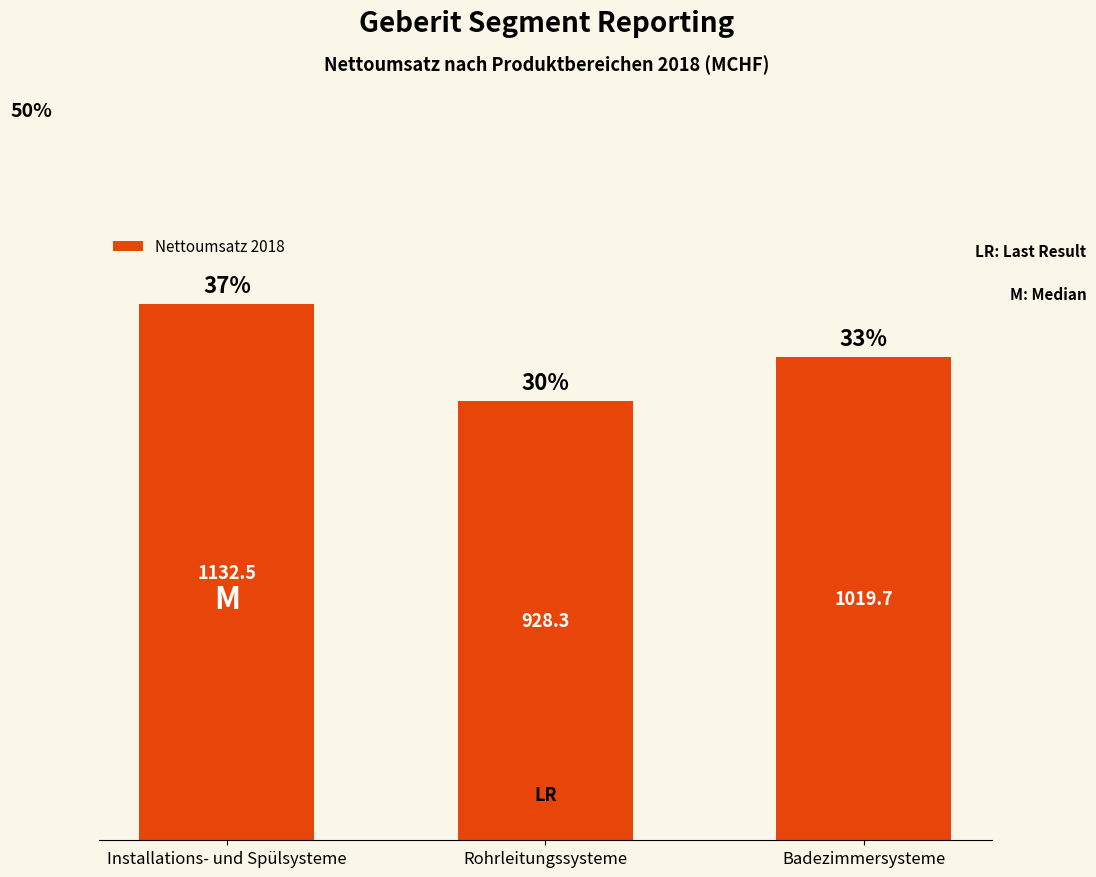

Which label corresponds to the largest value in the chart?

Installations- und Spülsysteme